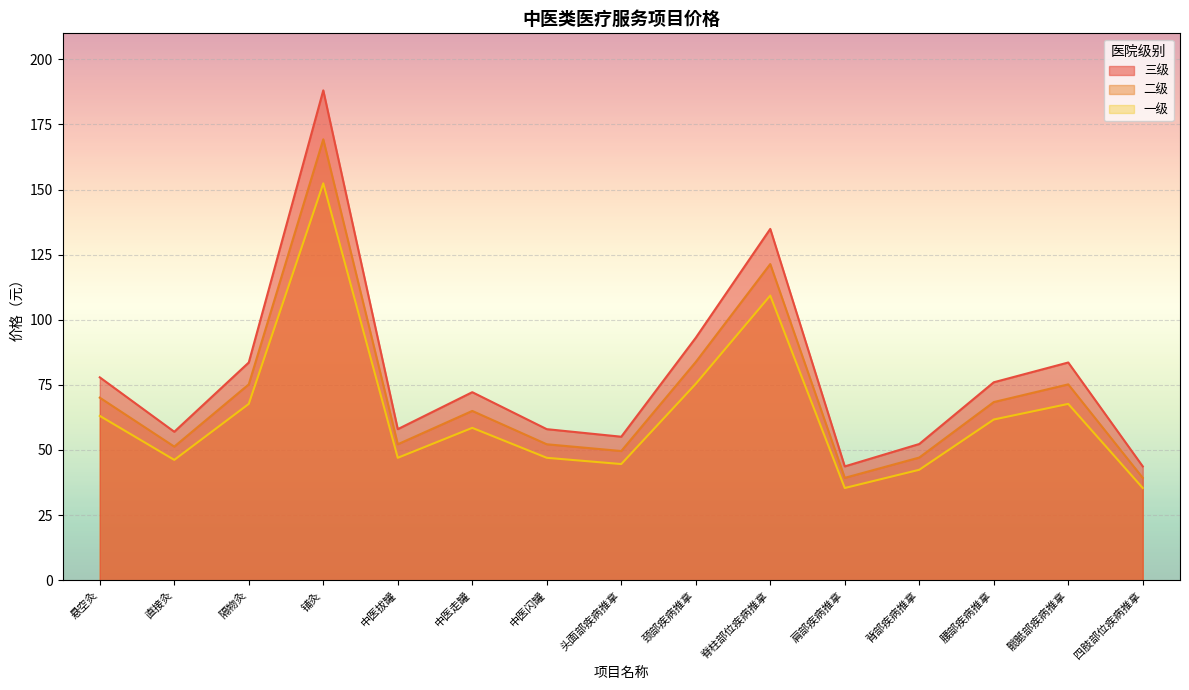

What is the value of the 二级 point at the 4th from the left?

169.3